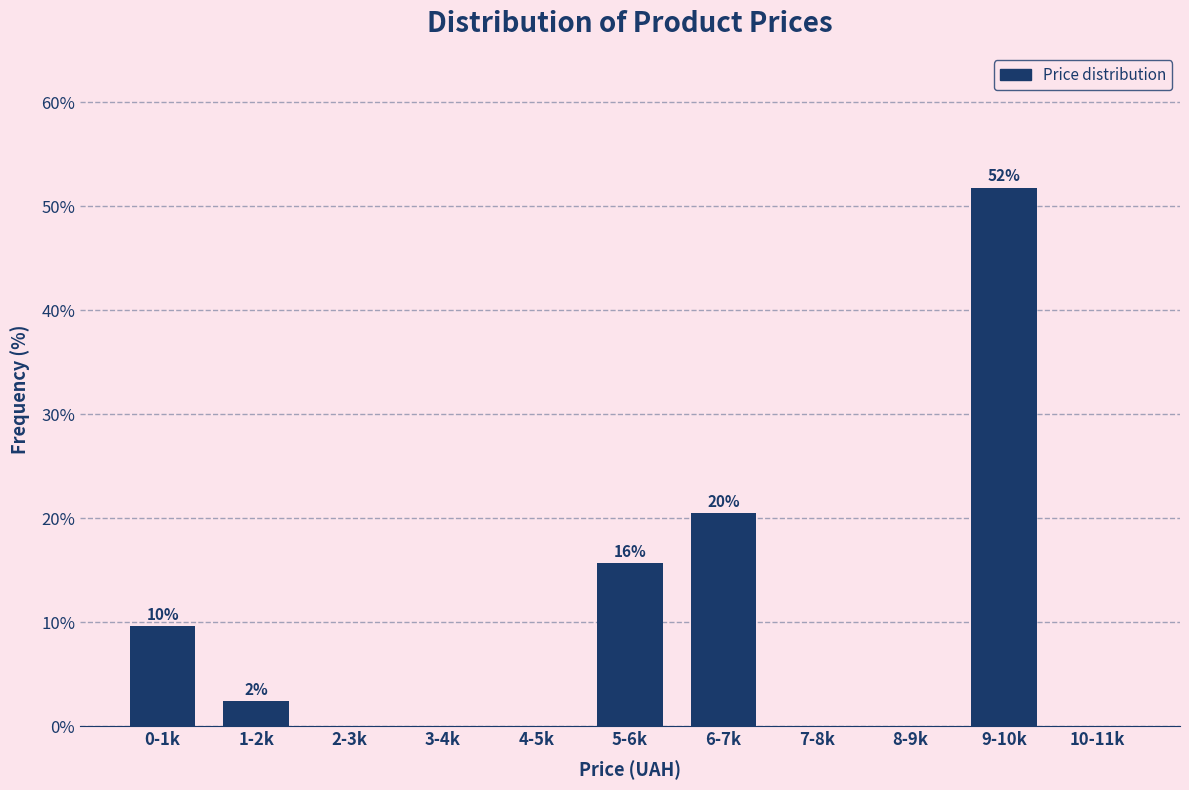

Reading left to right, transcribe all the data shown in this chart.

0-1k=9.6	1-2k=2.4	2-3k=0.0	3-4k=0.0	4-5k=0.0	5-6k=15.7	6-7k=20.5	7-8k=0.0	8-9k=0.0	9-10k=51.8	10-11k=0.0